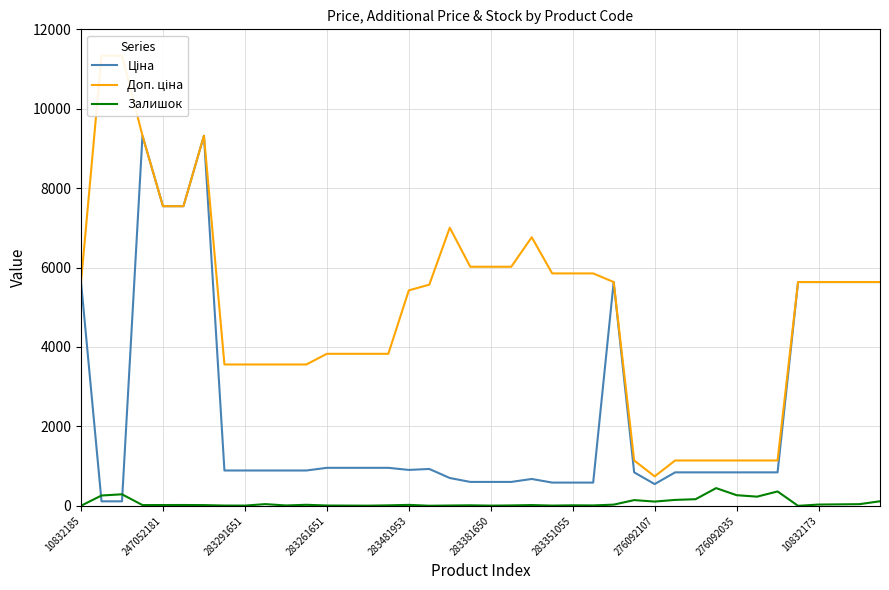

What is the difference between the second highest and second lowest values in the Залишок series?

360.0